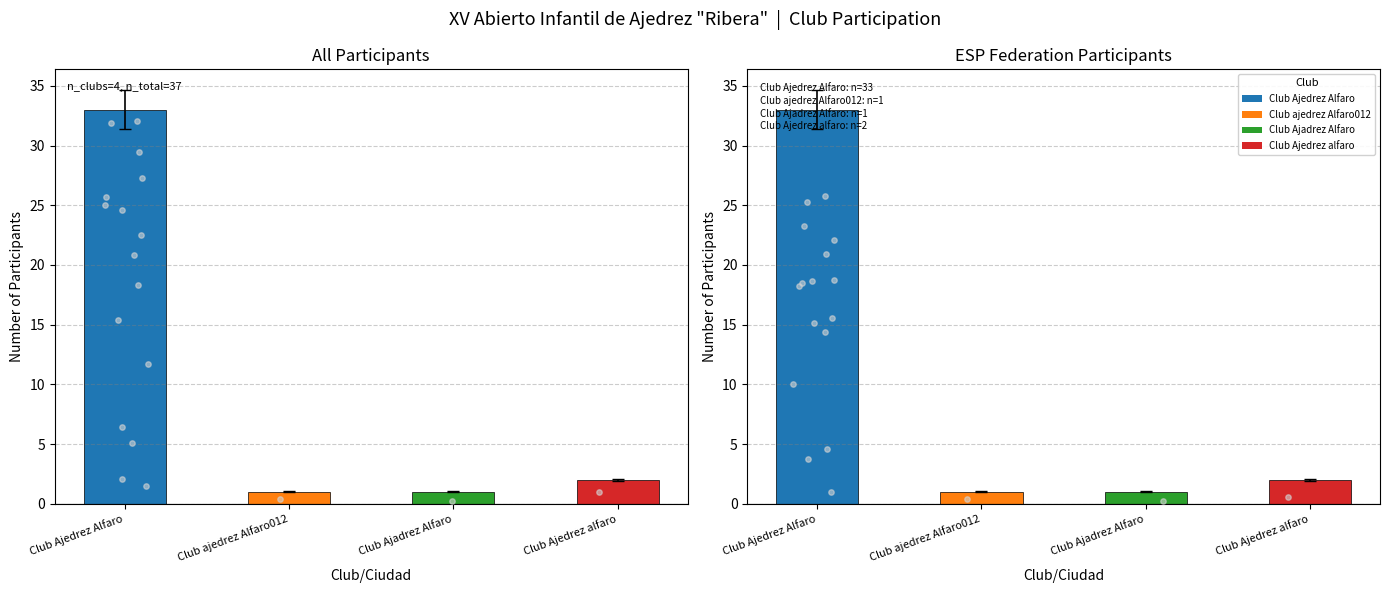

Is the value of ESP Participants at Club Ajadrez Alfaro greater than the value of Participants at Club Ajadrez Alfaro?

No